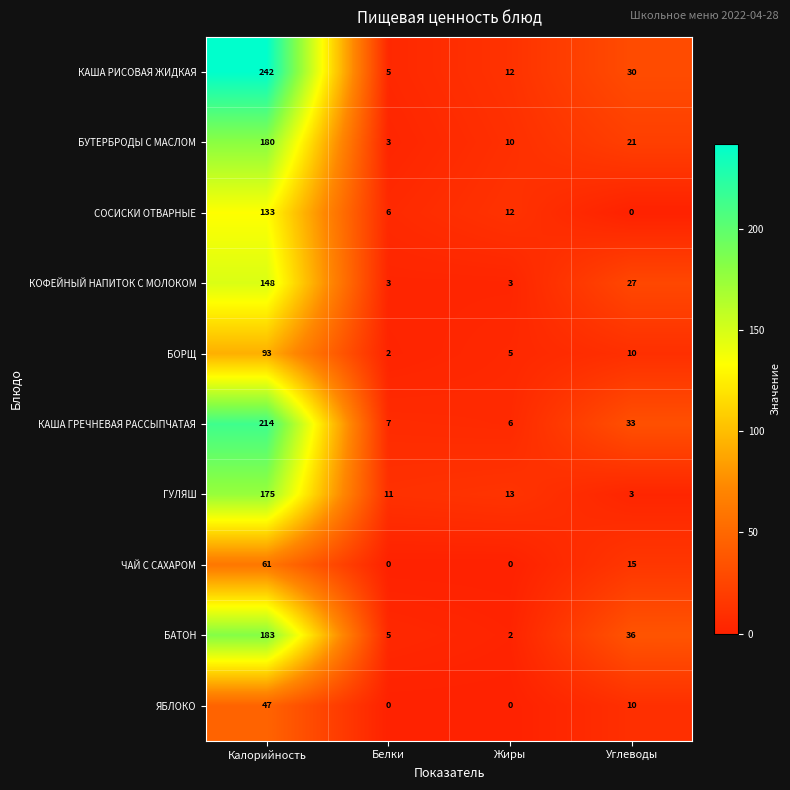

What is the difference between the maximum and minimum values in the КОФЕЙНЫЙ НАПИТОК С МОЛОКОМ series?

145